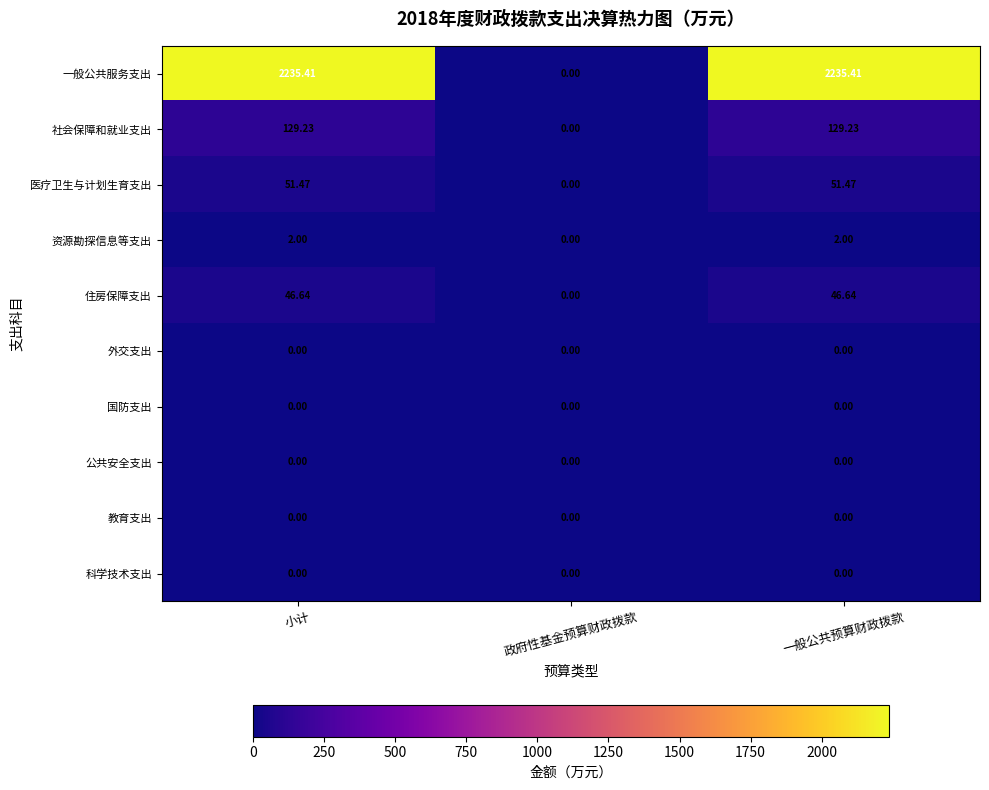

What is the difference between the highest and lowest values at 一般公共预算财政拨款?

2235.4